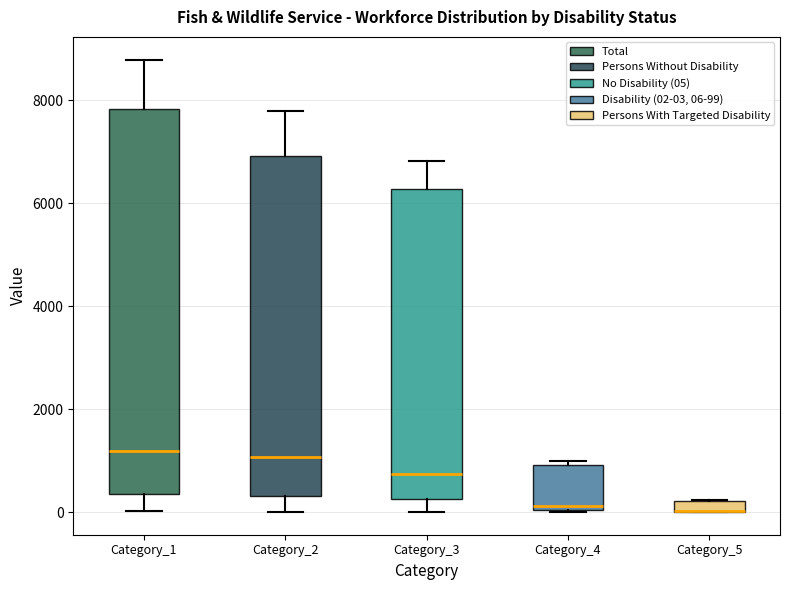

Comparing the boxes themselves (not the whiskers), which one is the tallest?

Category_1